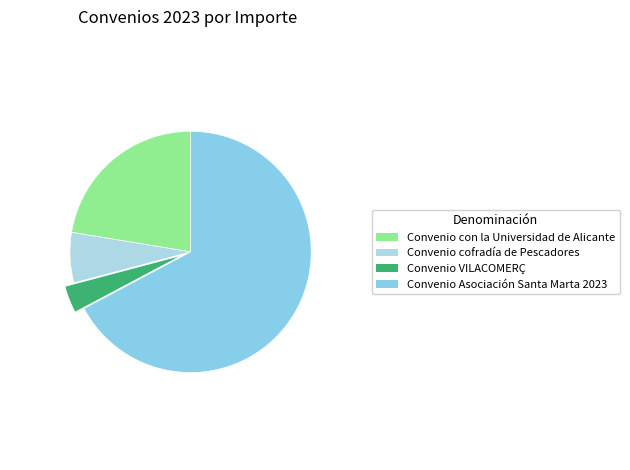

Which slice is the largest?

Convenio Asociación Santa Marta 2023